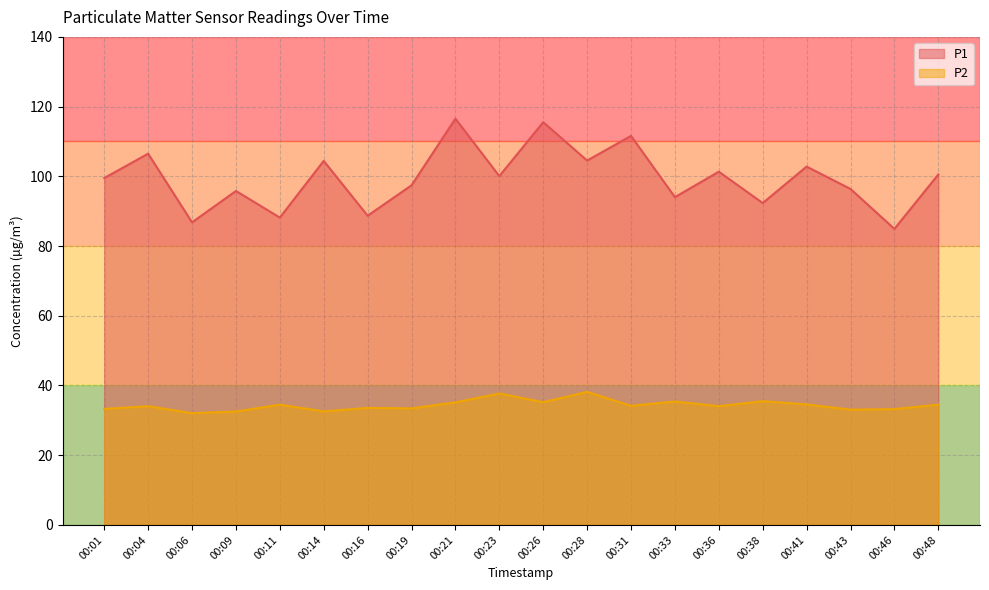

What is the difference between the highest and lowest values at 00:48?

66.0